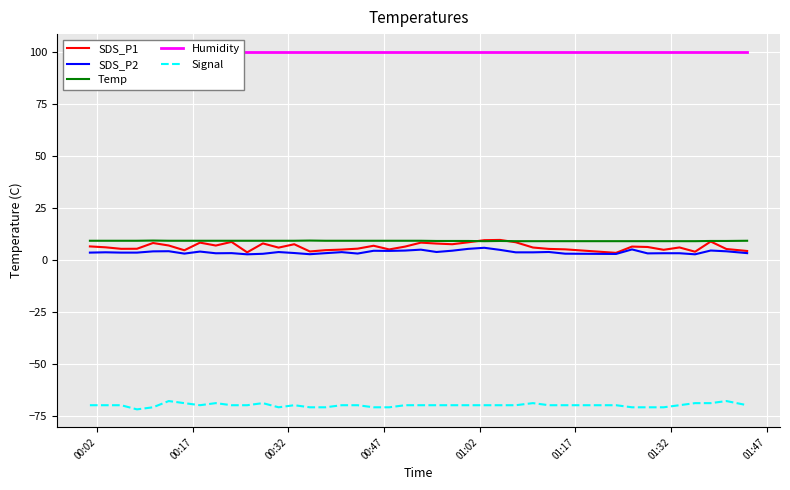

True or false: SDS_P1 and Humidity intersect in this chart.

False